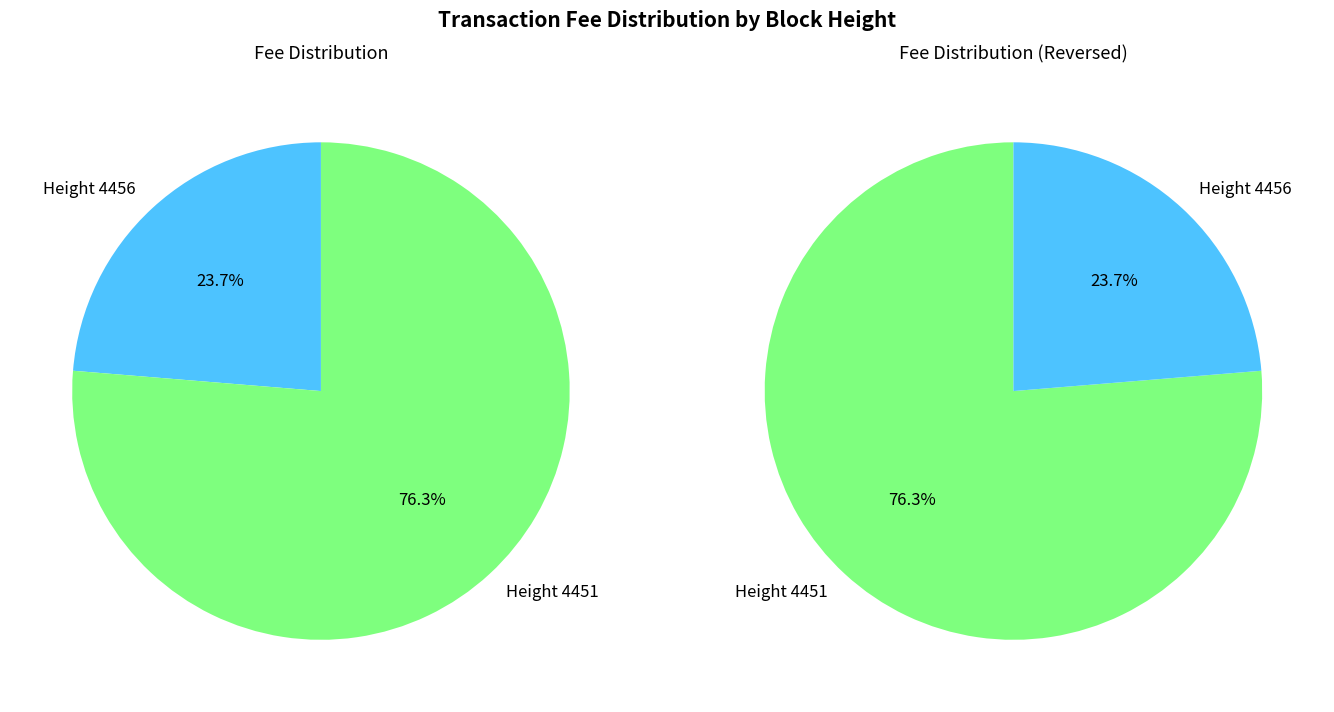

Which category accounts for the majority?

4451